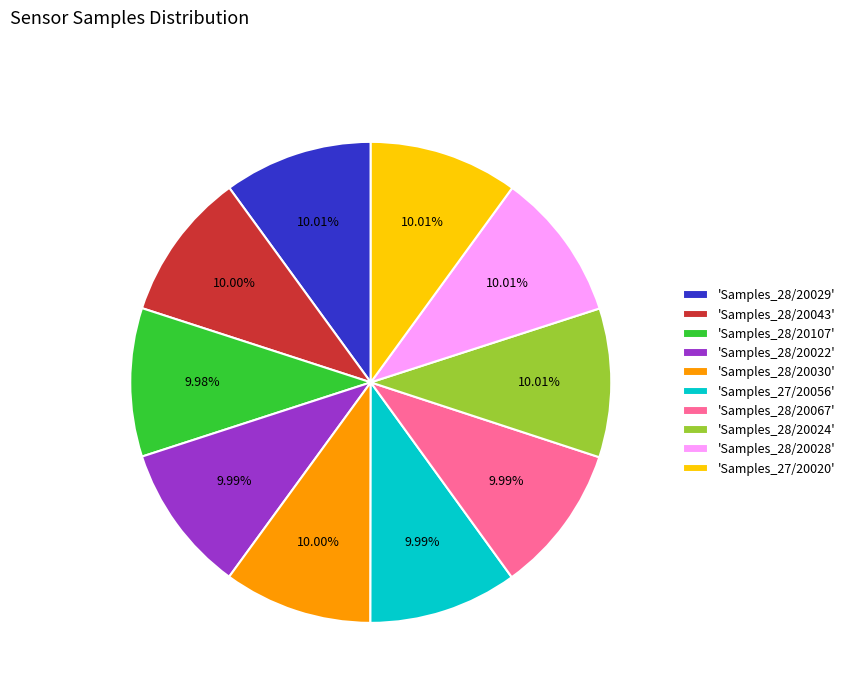

Do 'Samples_28/20030' and 'Samples_28/20043' together represent more than half of the pie?

No